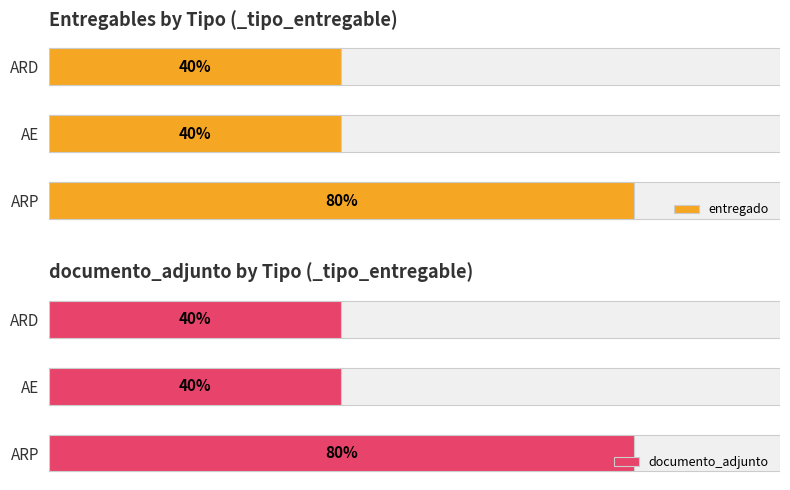

The value of documento_adjunto at AE is 0. True or false?

False